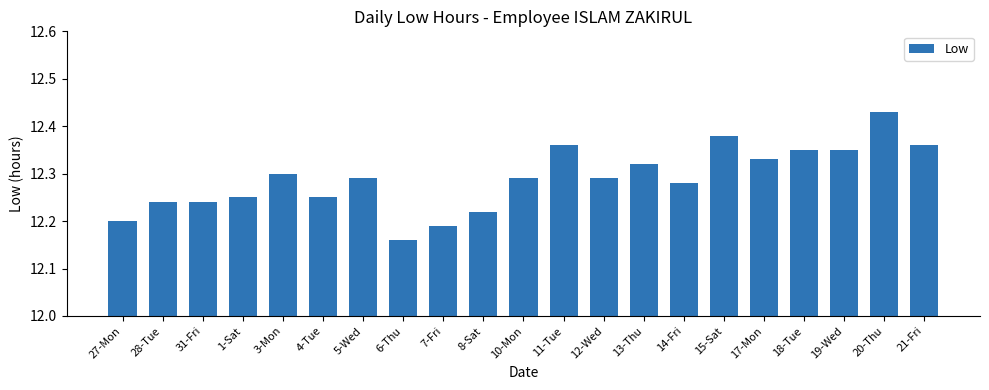

Which label corresponds to the smallest value in the chart?

6-Thu